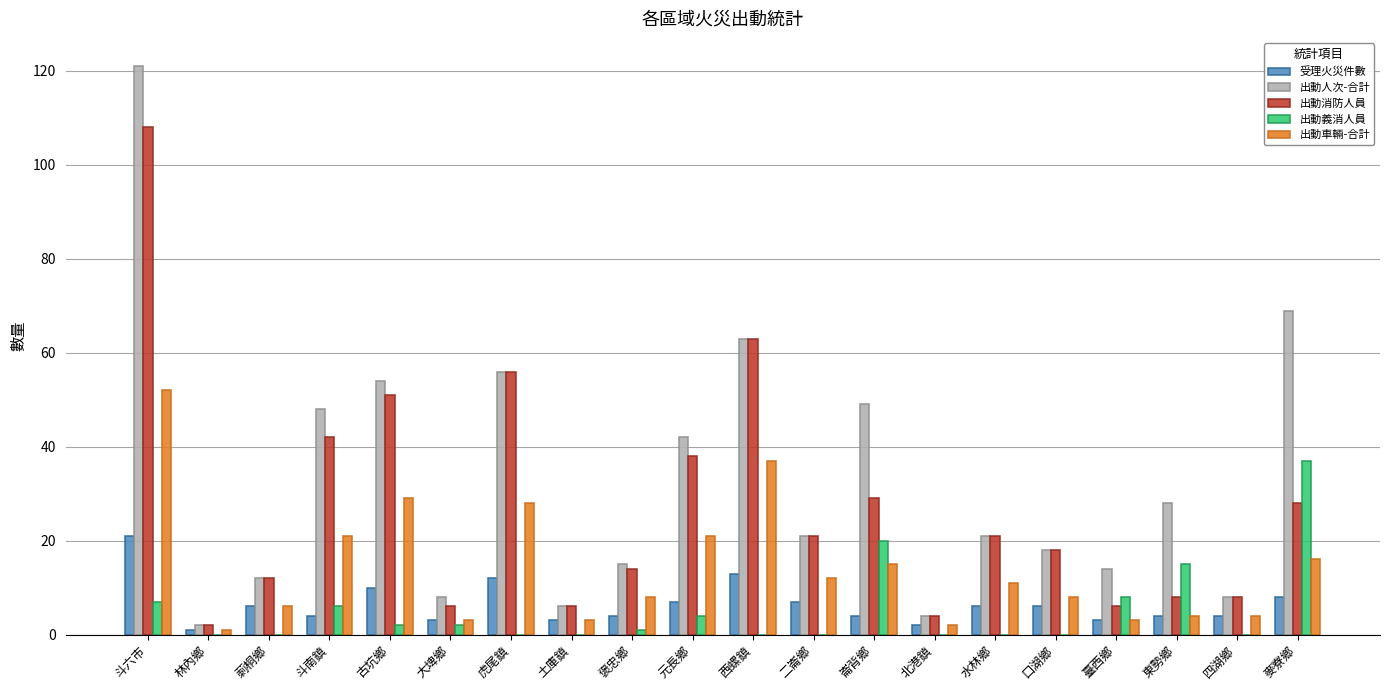

What is the sum of all 出動人次-合計 values?

659